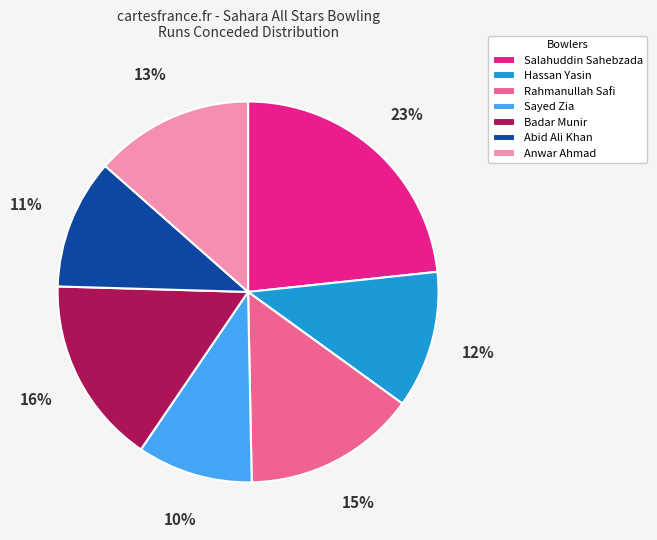

What percentage is the Salahuddin Sahebzada slice, to the nearest percent?

23%